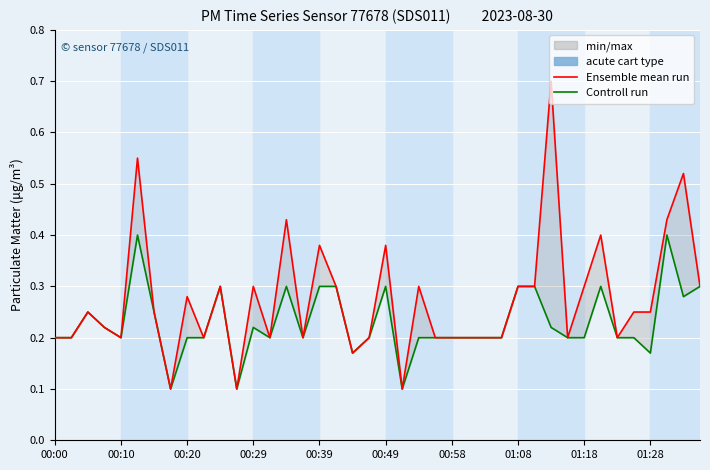

How many interior local valleys does the Ensemble mean run series have?

10